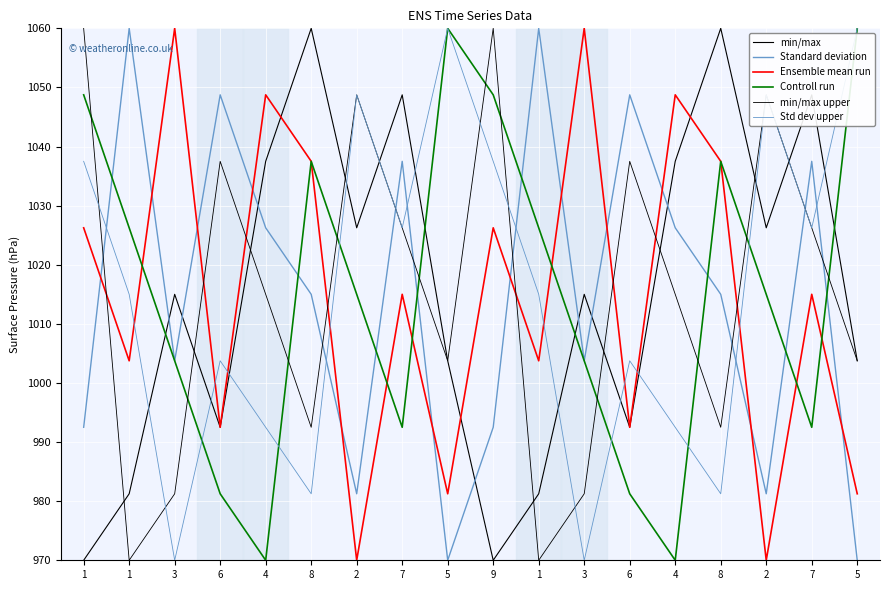

How many lines are shown in the chart?

6